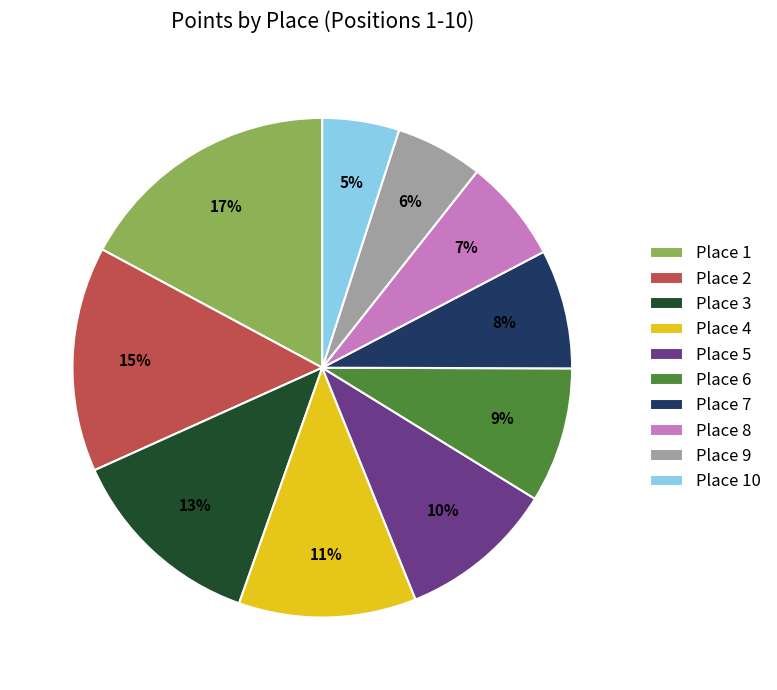

True or false: Place 5 accounts for 1% of the total.

False